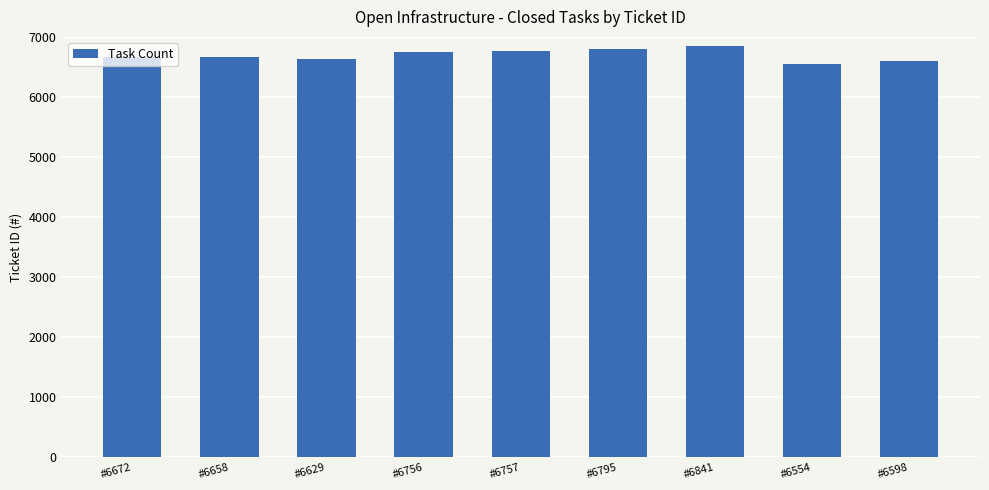

What is the smallest value displayed?

6554